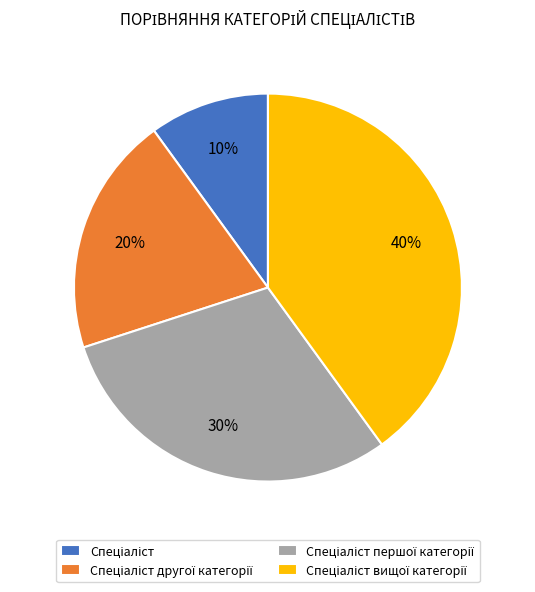

Does any single category account for the majority?

No